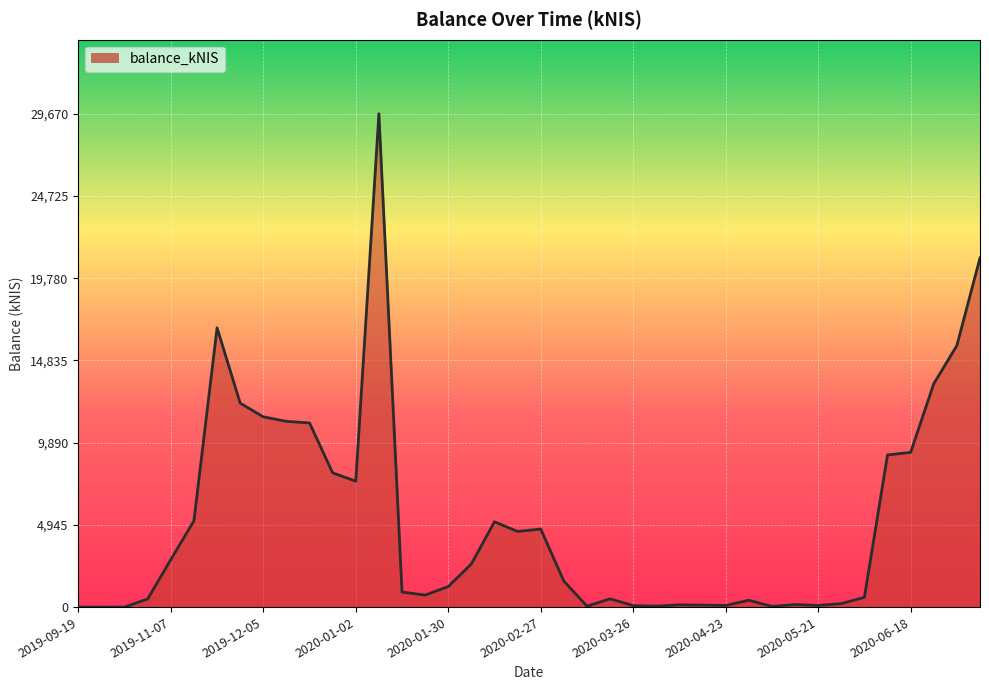

What is the greatest value displayed?

29670.5